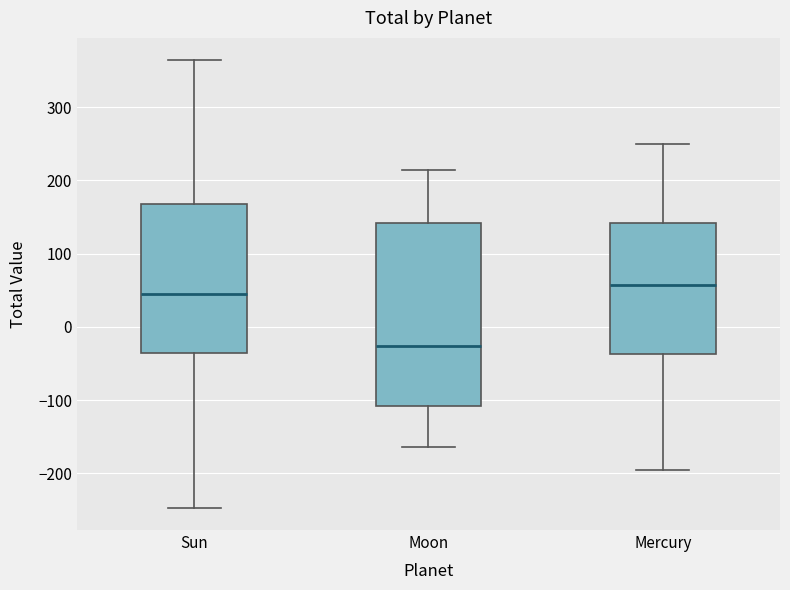

Reading left to right, transcribe this box plot: for each box, give where its median line is, the range the box spans, and where its two whiskers end, as read against the y-axis. The values are not printed on the chart, so give them approximately, as read against the axis.

Sun: median 40, box -40 to 170, whiskers -250 to 360
Moon: median -30, box -110 to 140, whiskers -160 to 210
Mercury: median 60, box -40 to 140, whiskers -200 to 250